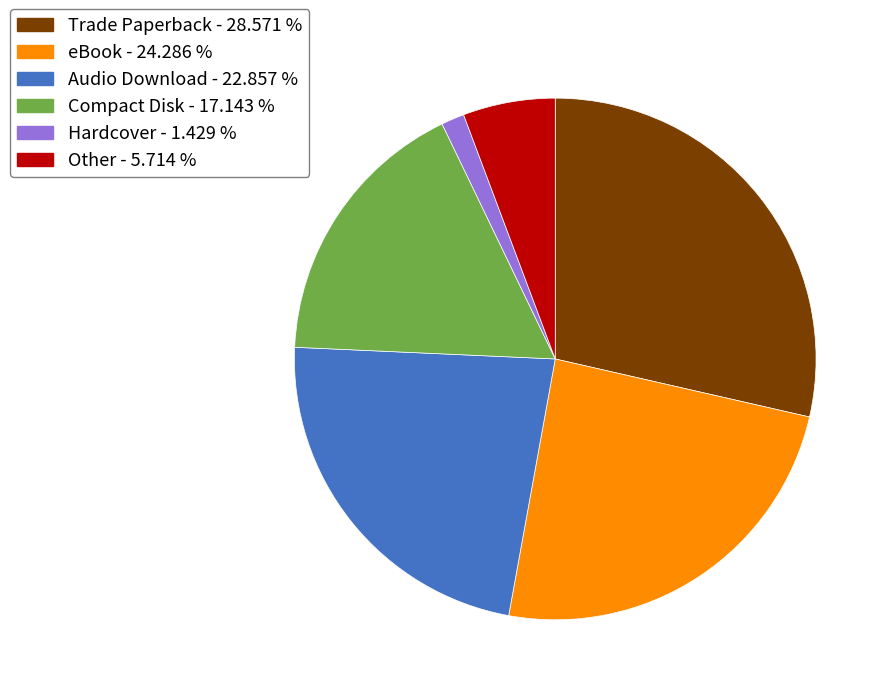

What is the largest slice in the pie chart?

Trade Paperback